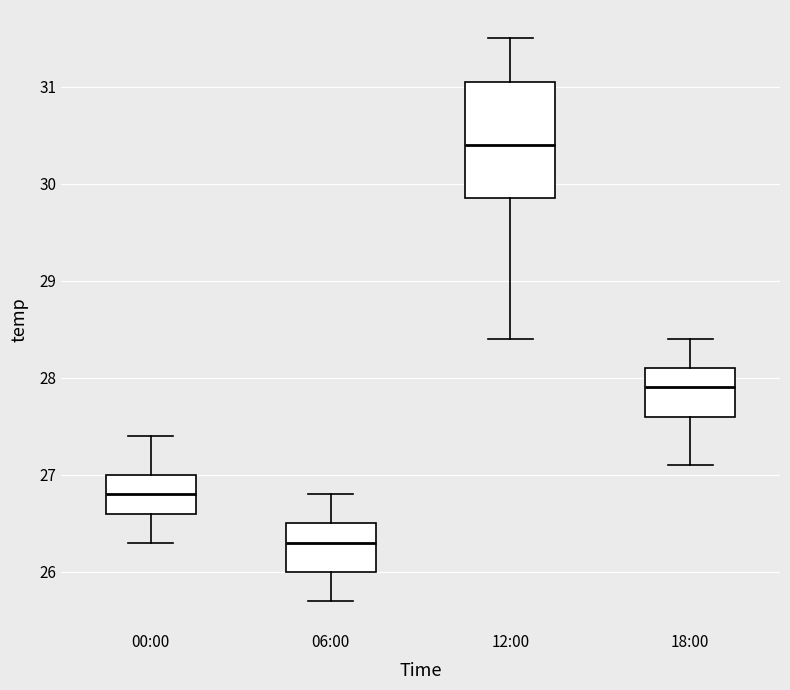

Which box is the tallest, from its lower edge to its upper edge?

12:00